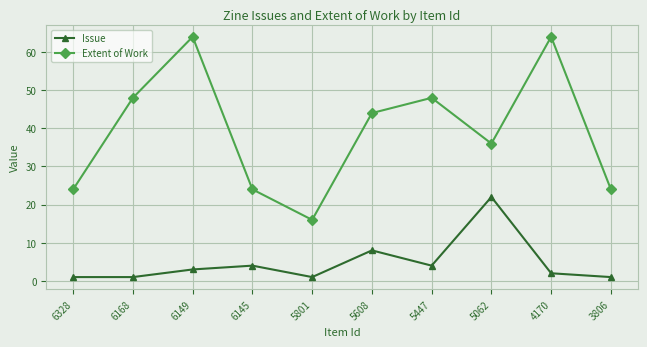

Which series changed the most between 5608 and 3806?

Extent of Work